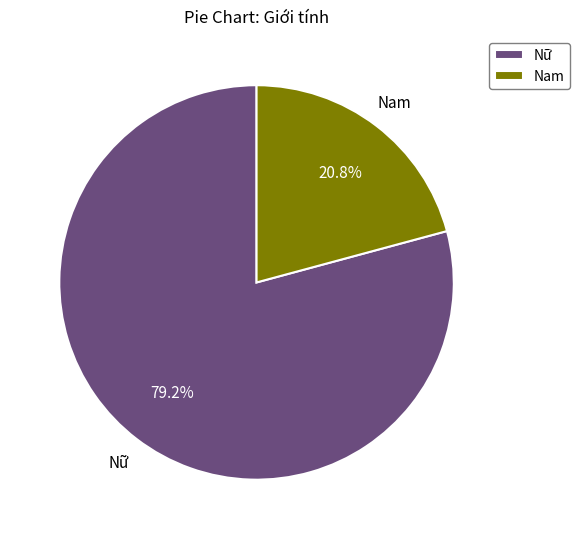

Combined, what portion of the pie is Nữ and Nam?

100.0%